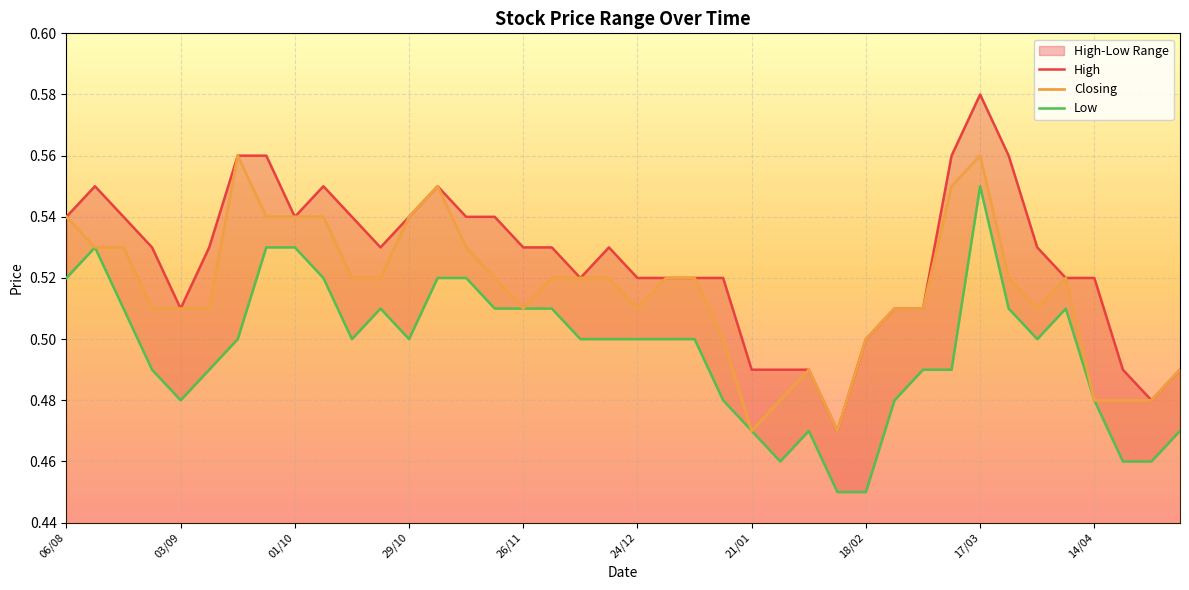

At 18, list the series in order from largest to smallest.

High, Closing, Low